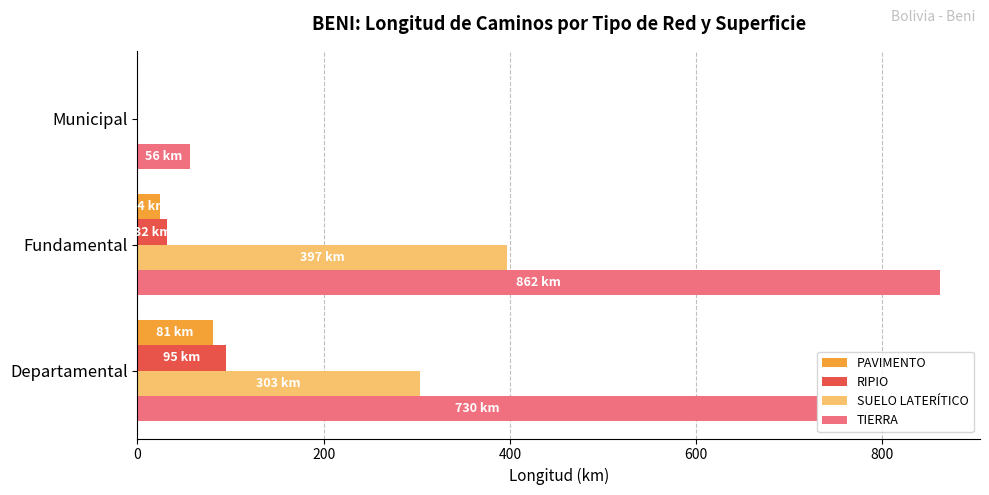

How many values in PAVIMENTO are above zero?

2